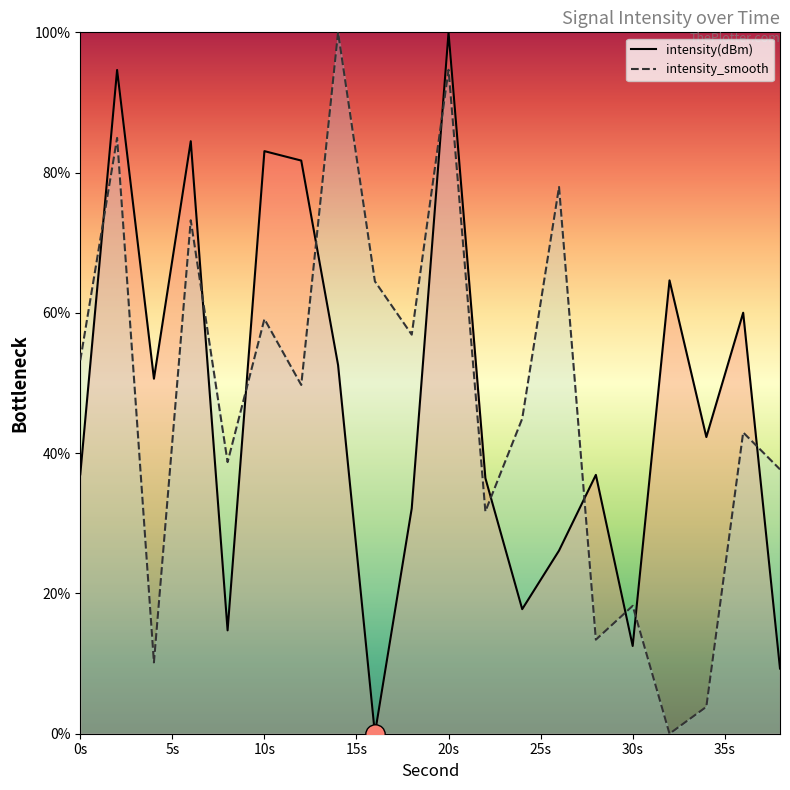

How many interior local peaks does the intensity(dBm) series have?

7